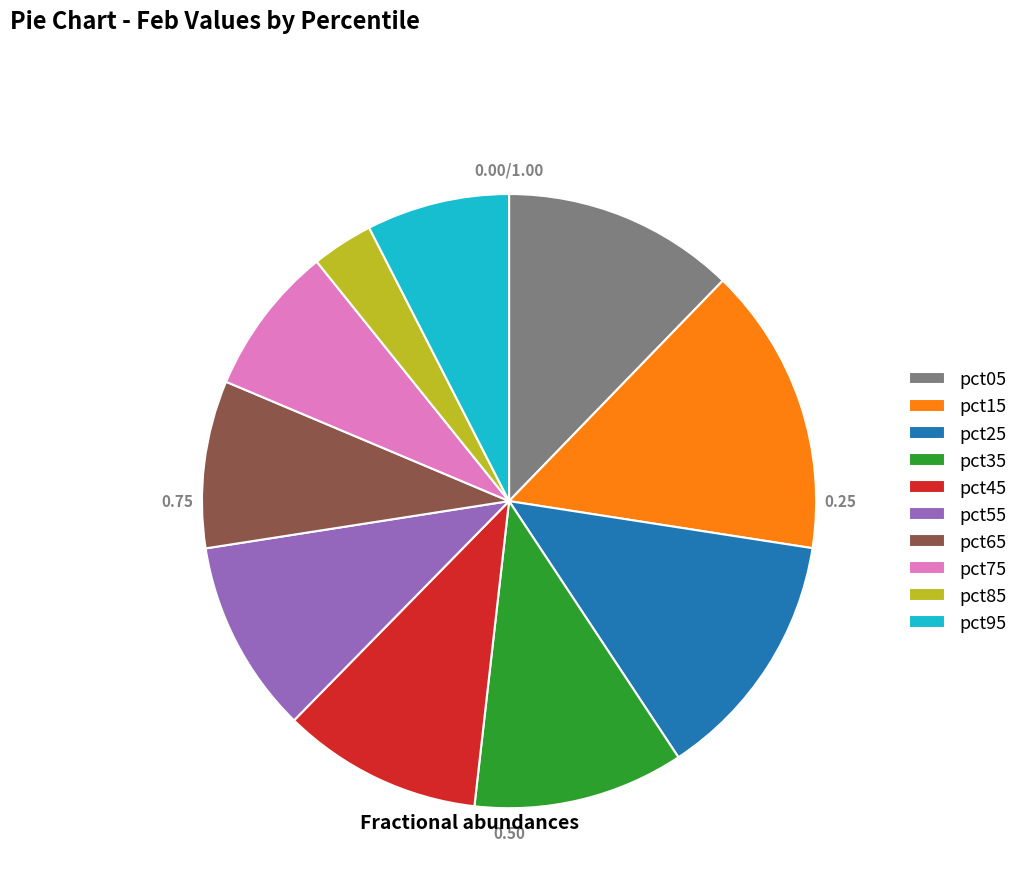

To the nearest percent, what portion does pct35 represent?

11%